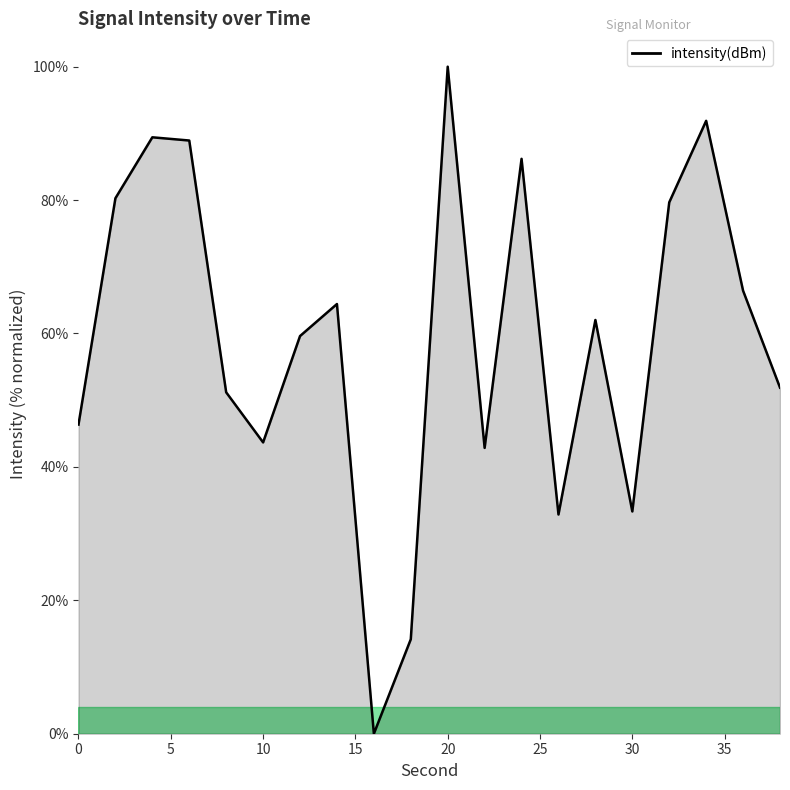

Reading left to right, transcribe all the data shown in this chart.

46.3	80.3	89.4	88.9	51.2	43.7	59.6	64.4	0.0	14.2	100.0	42.8	86.2	32.9	62.0	33.3	79.7	91.9	66.4	51.9